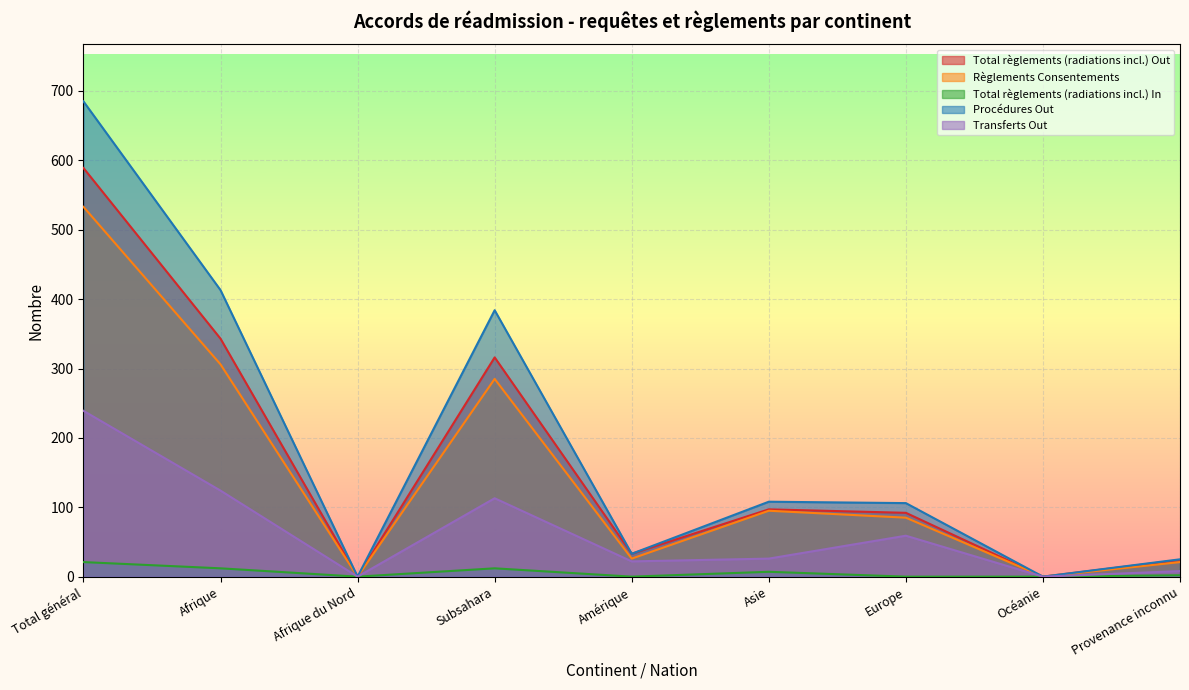

The value of Transferts Out at Total général is 166. True or false?

False